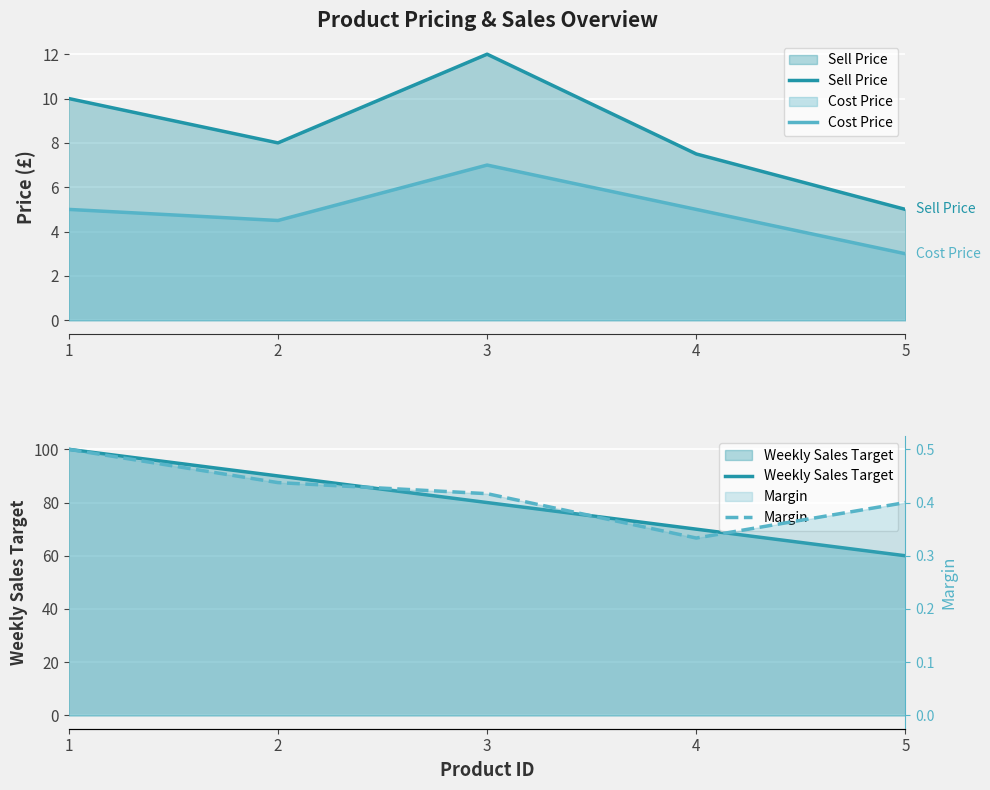

Reading right to left, what are all the values shown in this chart?

Sell Price: 5.0	7.5	12.0	8.0	10.0
Cost Price: 3.0	5.0	7.0	4.5	5.0
Weekly Sales Target: 60.0	70.0	80.0	90.0	100.0
Margin: 0.4	0.3	0.4	0.4	0.5